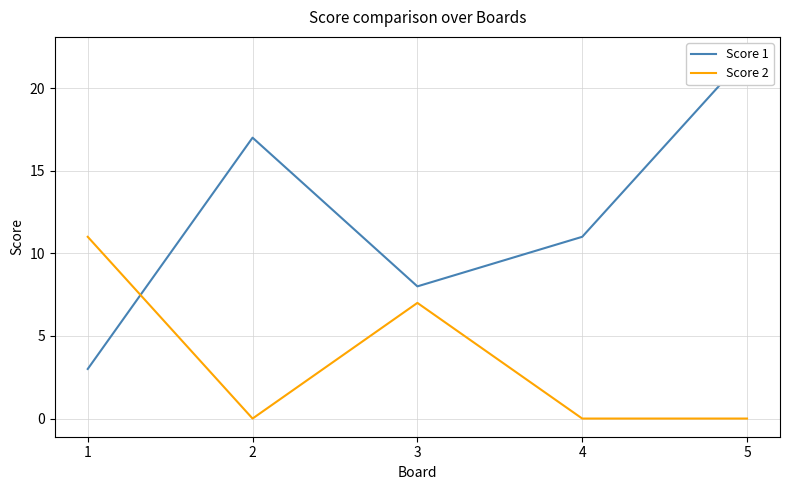

At which label does Score 1 first exceed 11?

2